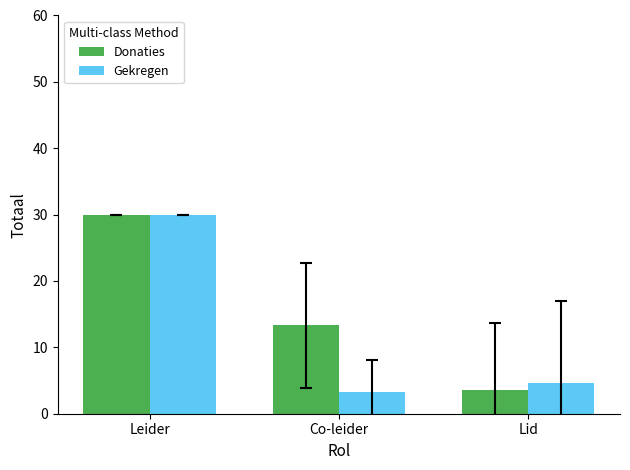

At which label does Gekregen reach its minimum?

Co-leider